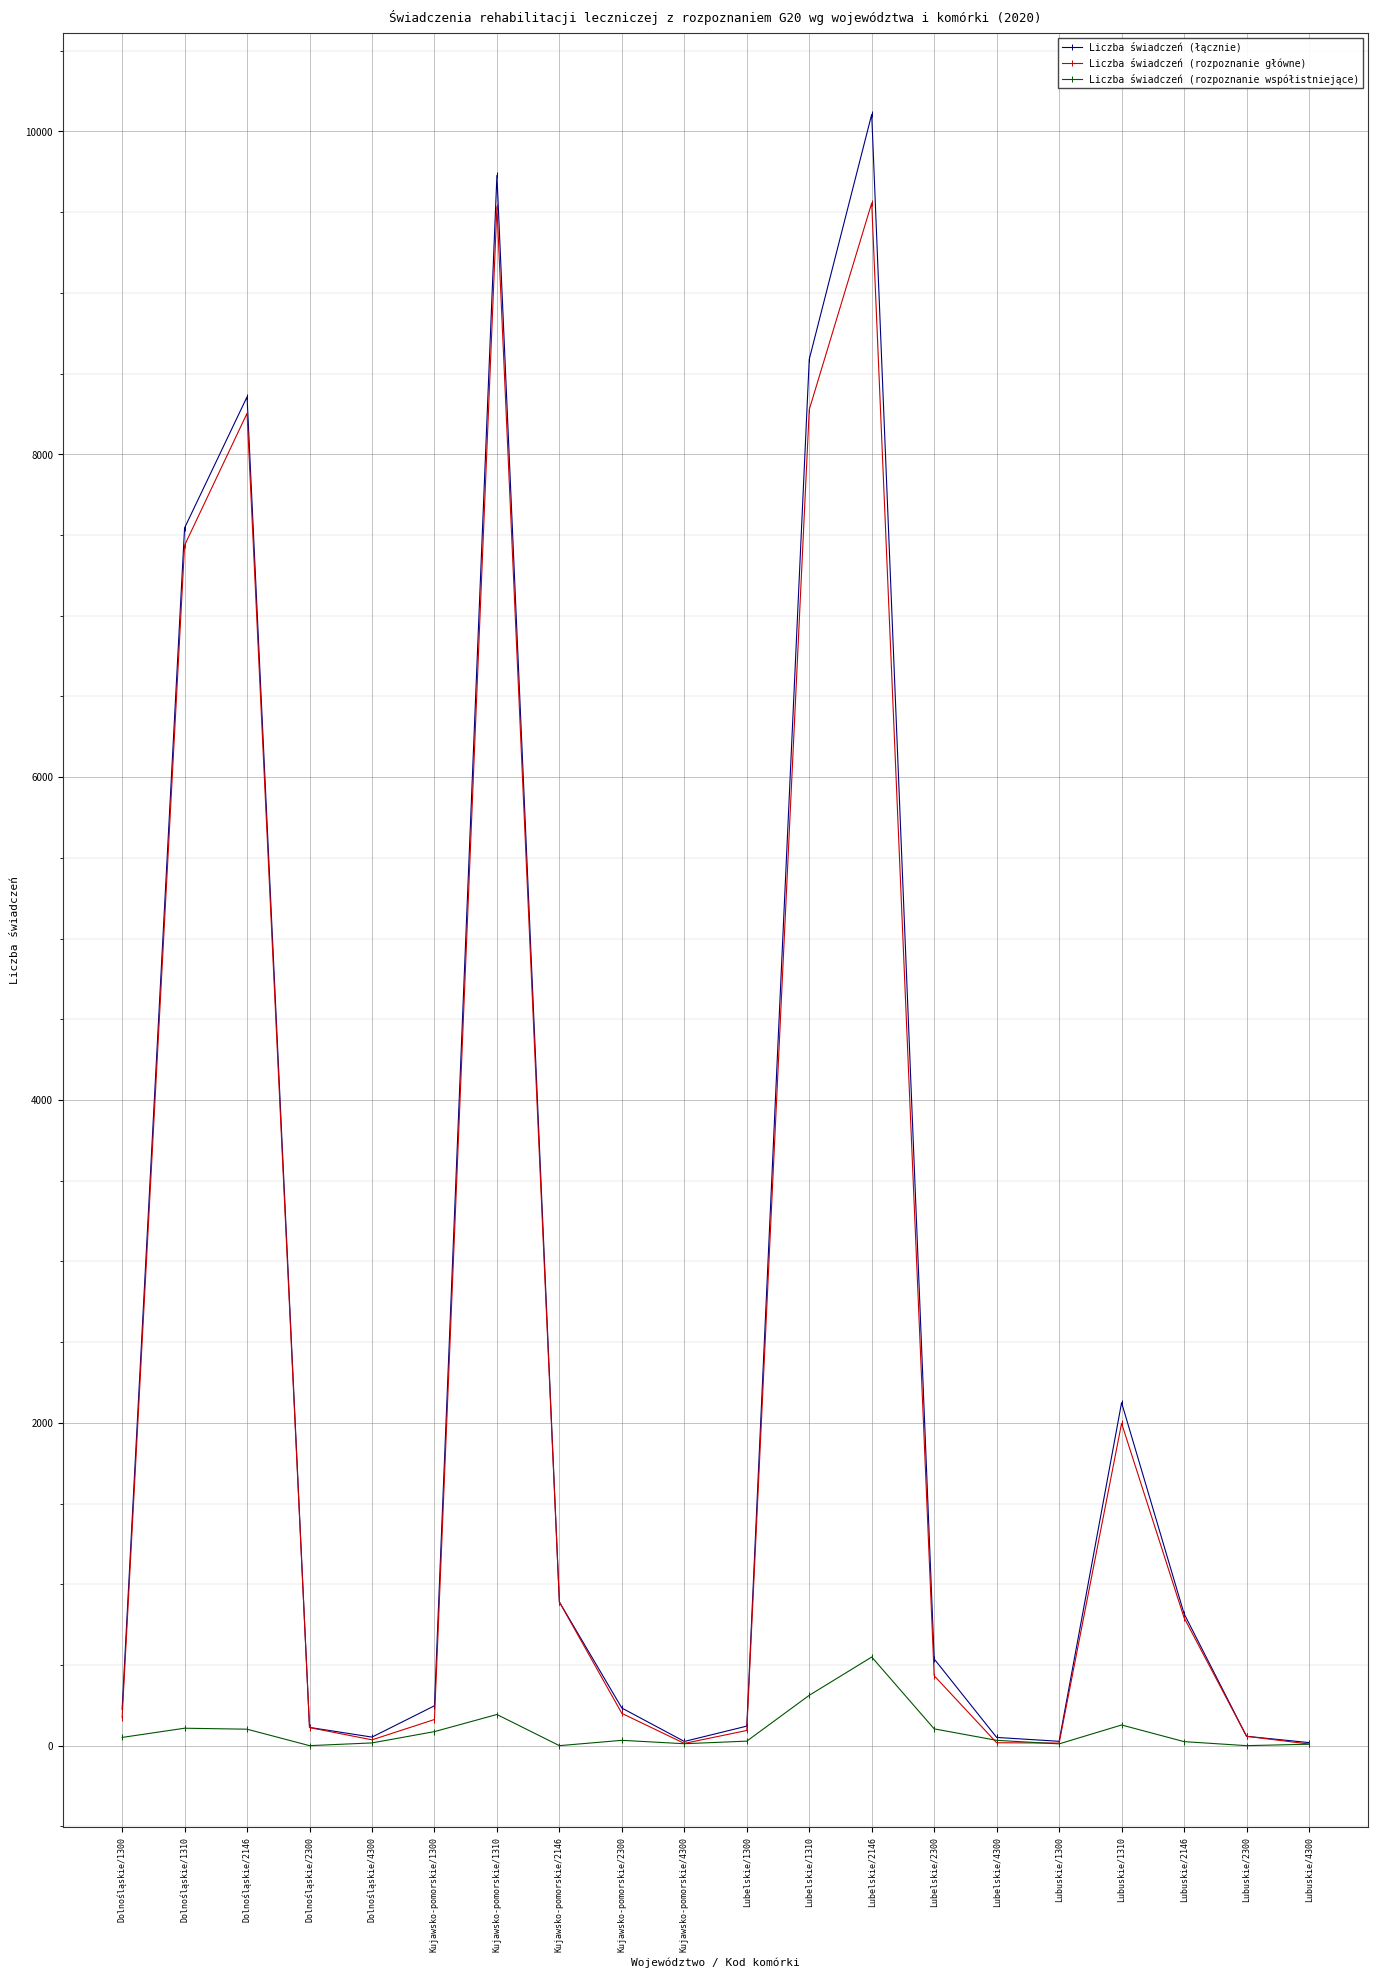

True or false: Liczba świadczeń (łącznie) has a value of 113 at Dolnośląskie/2300.

True